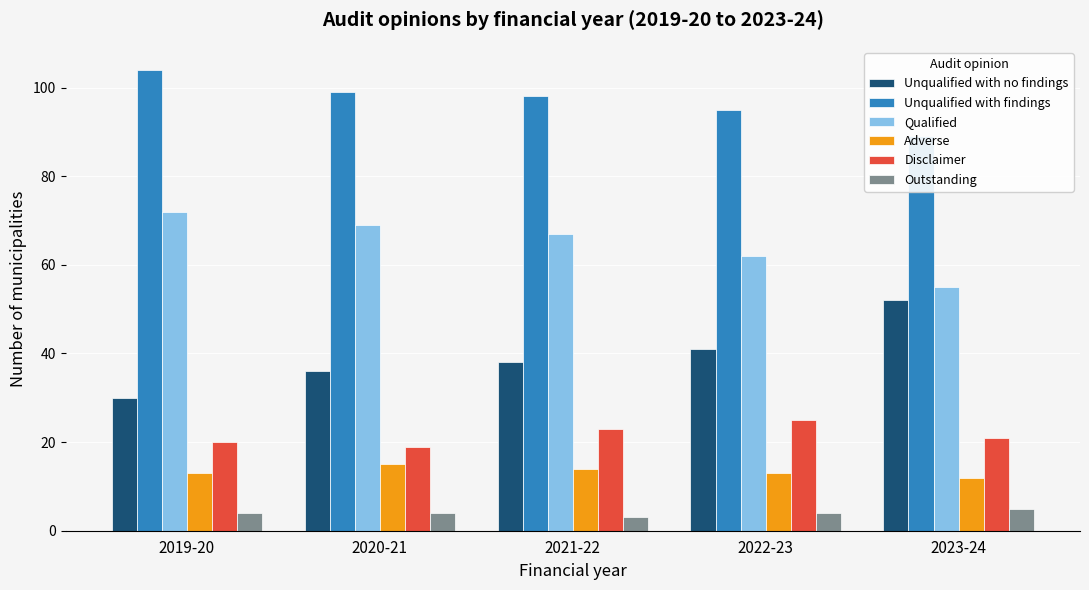

The Adverse series shows 14 at 2021-22. True or false?

True